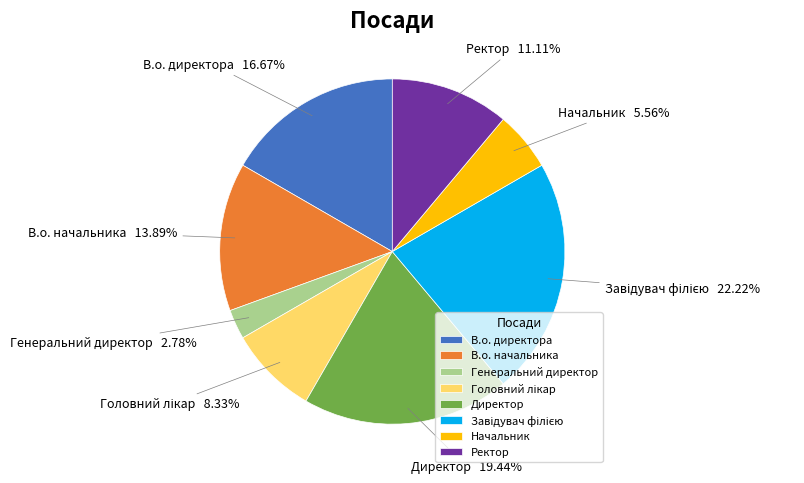

Is there any slice that represents more than half of the pie?

No